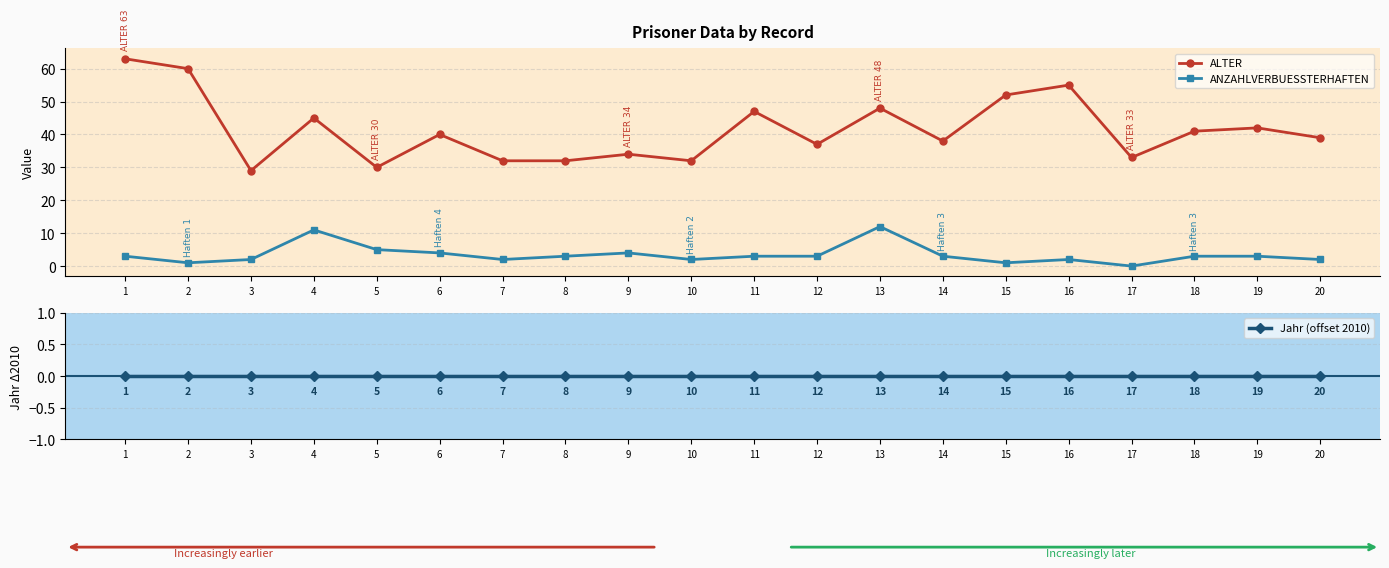

Which category has the lowest value in the ANZAHLVERBUESSTERHAFTEN series?

17